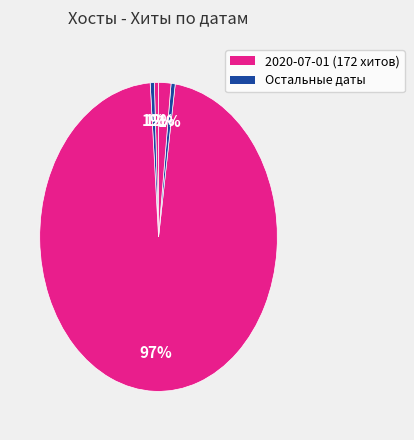

Does any single category account for the majority?

Yes